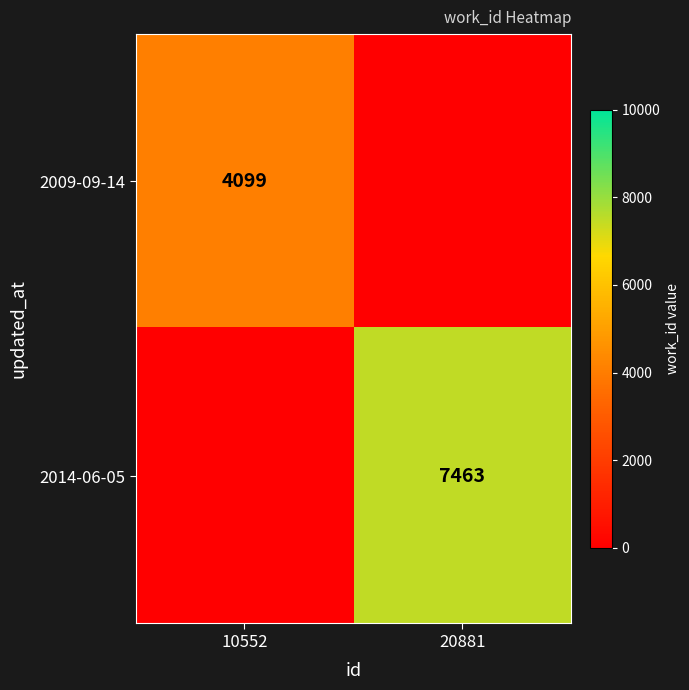

The value of 2009-09-14 at 10552 is 4099. True or false?

True